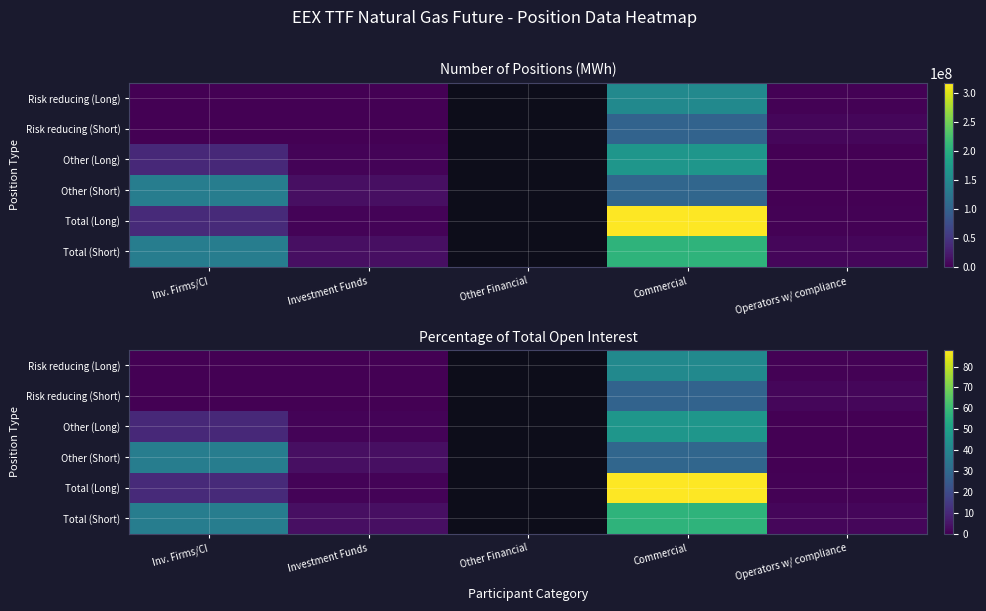

Is the value of Other (Short) at Other Financial greater than the value of Total (Short) at Other Financial?

No